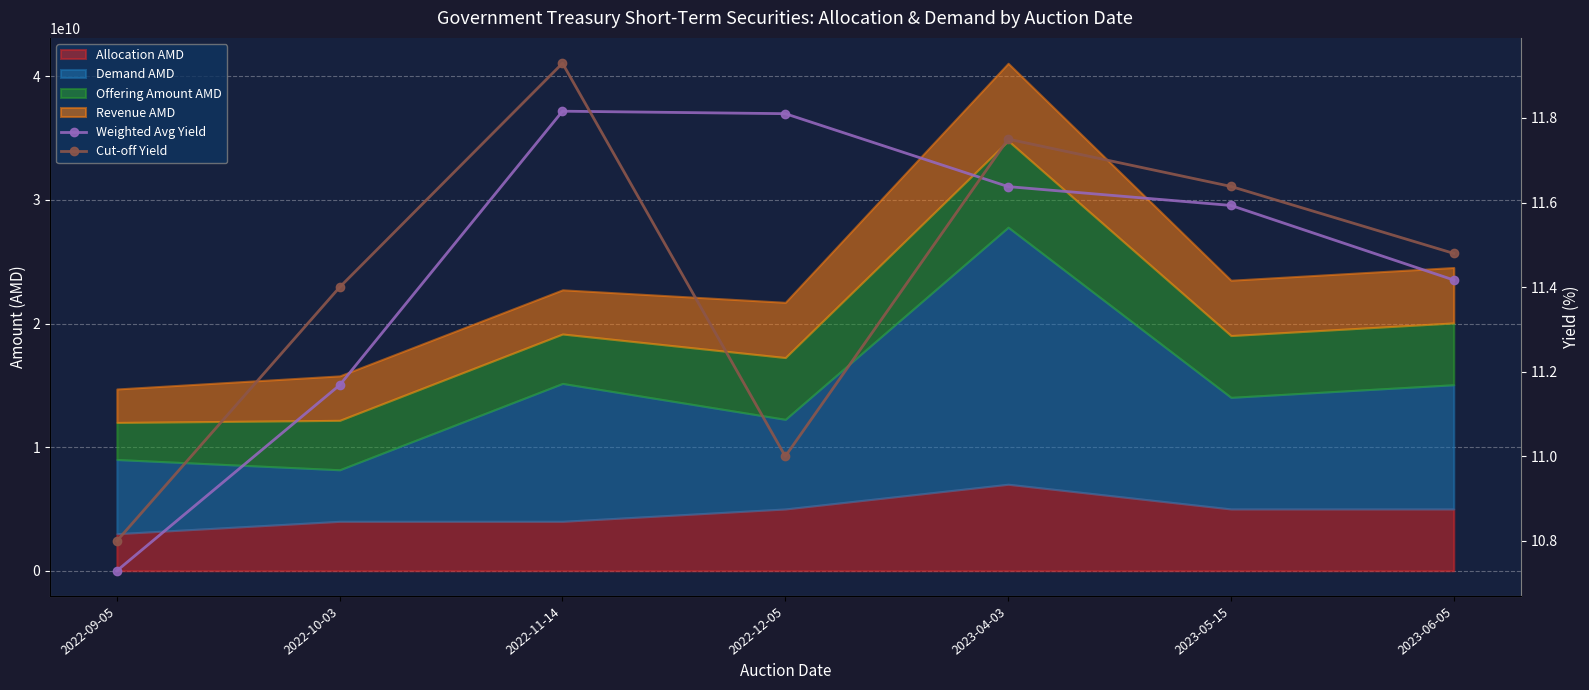

Rank the categories by Weighted Avg Yield value from lowest to highest.

2022-09-05, 2022-10-03, 2023-06-05, 2023-05-15, 2023-04-03, 2022-12-05, 2022-11-14